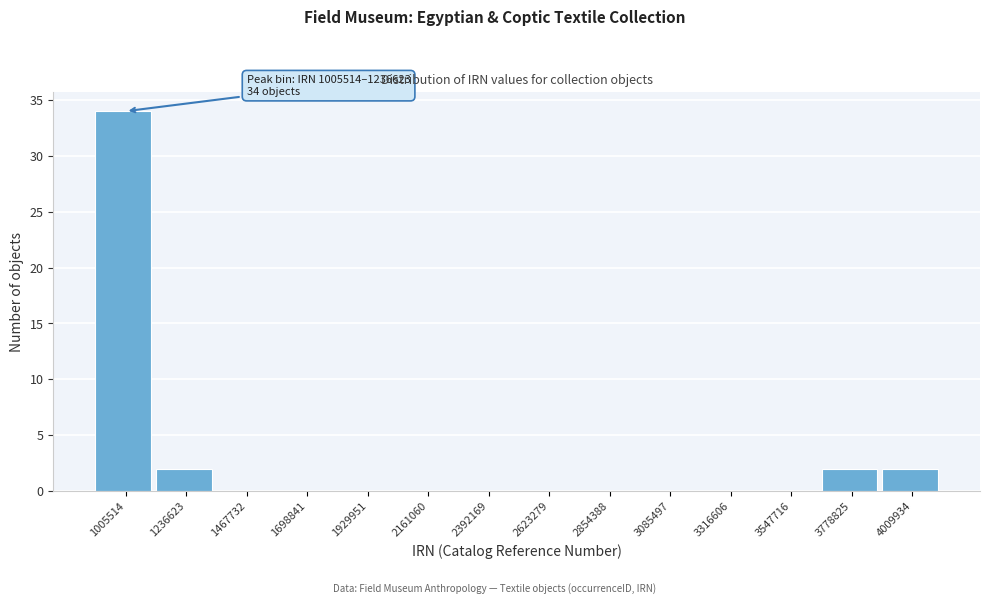

Reading right to left, what are all the values shown in this chart?

4009934=2	3778825=2	3547716=0	3316606=0	3085497=0	2854388=0	2623279=0	2392169=0	2161060=0	1929951=0	1698841=0	1467732=0	1236623=2	1005514=34